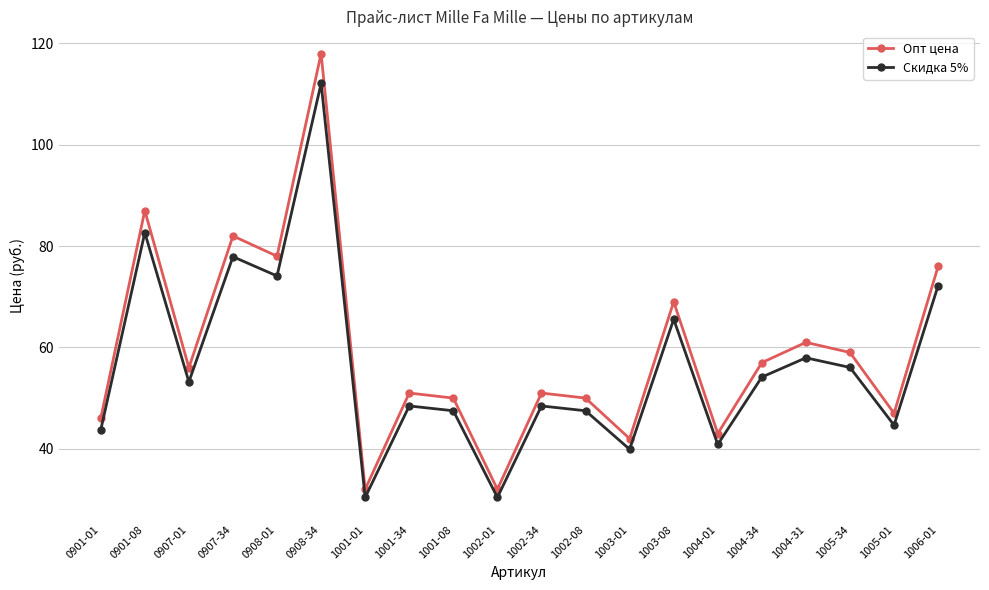

In Скидка 5%, how many points are higher than both neighbors (excluding endpoints)?

7